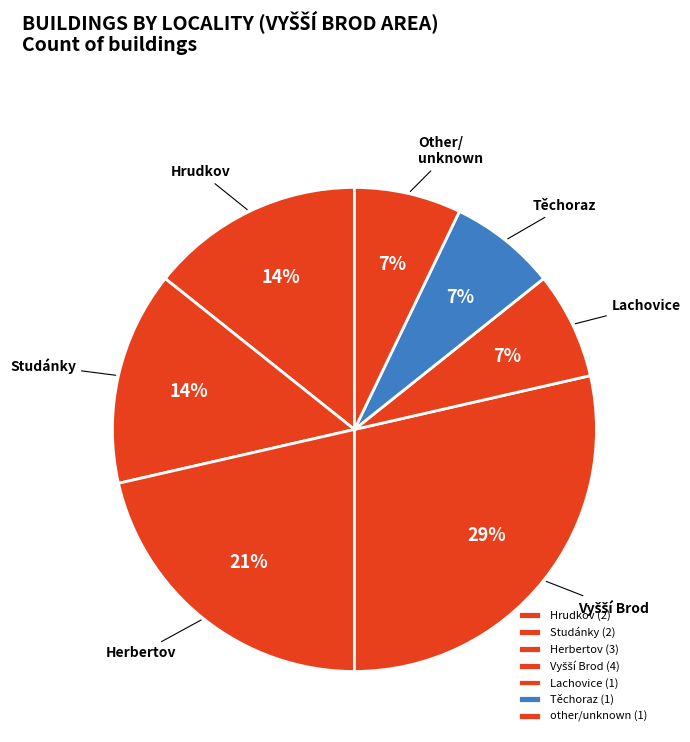

Count the number of slices in the pie.

7